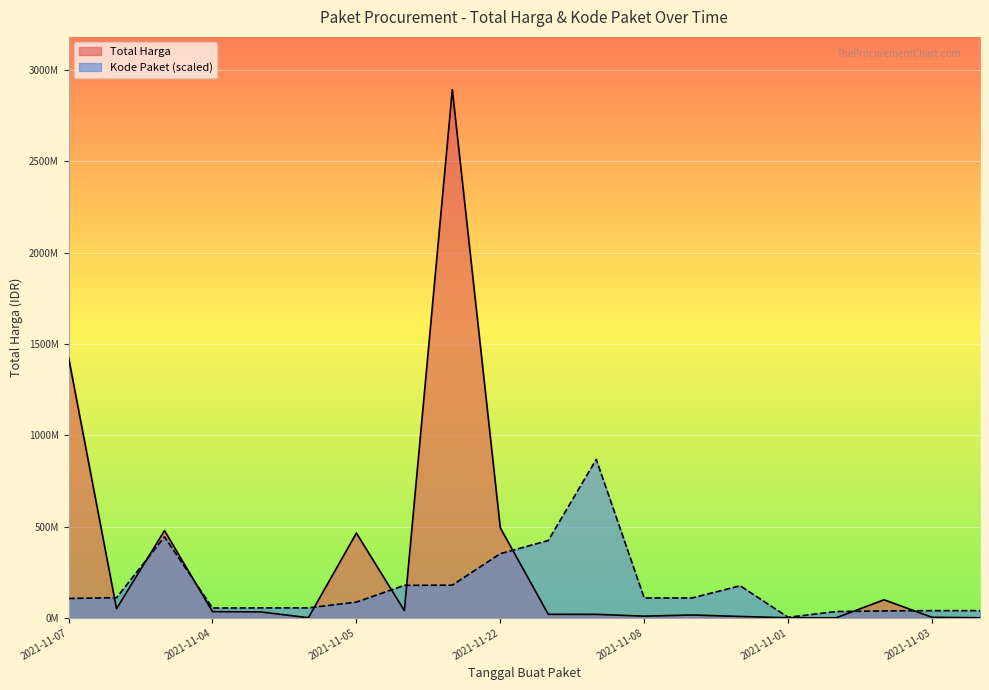

What is the difference between the maximum and minimum values in the Kode Paket series?

864716705.4